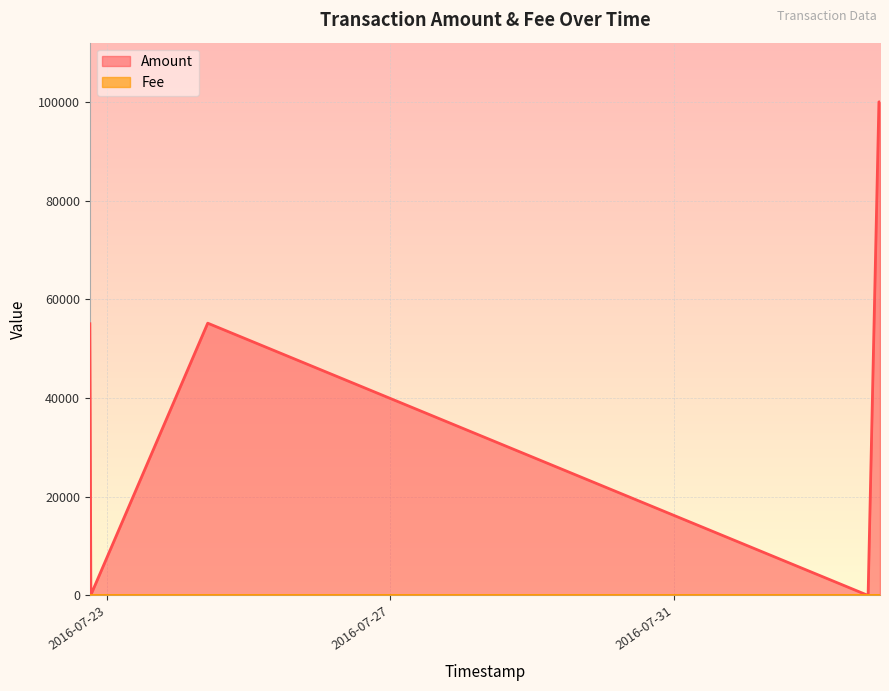

Which series has the largest range (max minus min)?

Amount